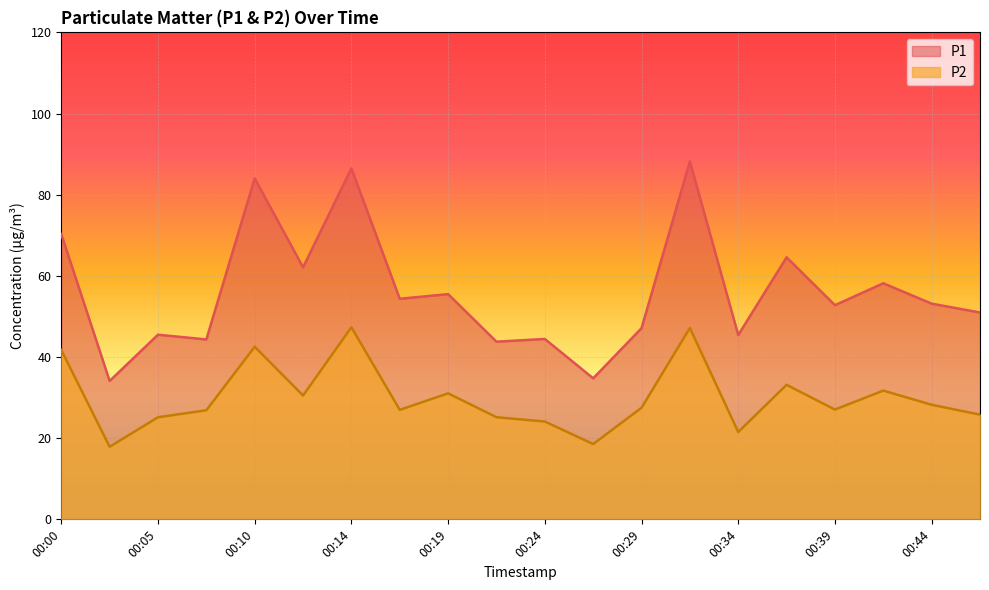

True or false: P2 has more than 1 interior local peaks.

True